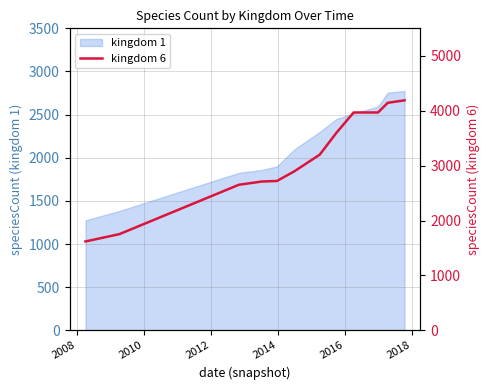

What is the maximum value for kingdom 1?

2775